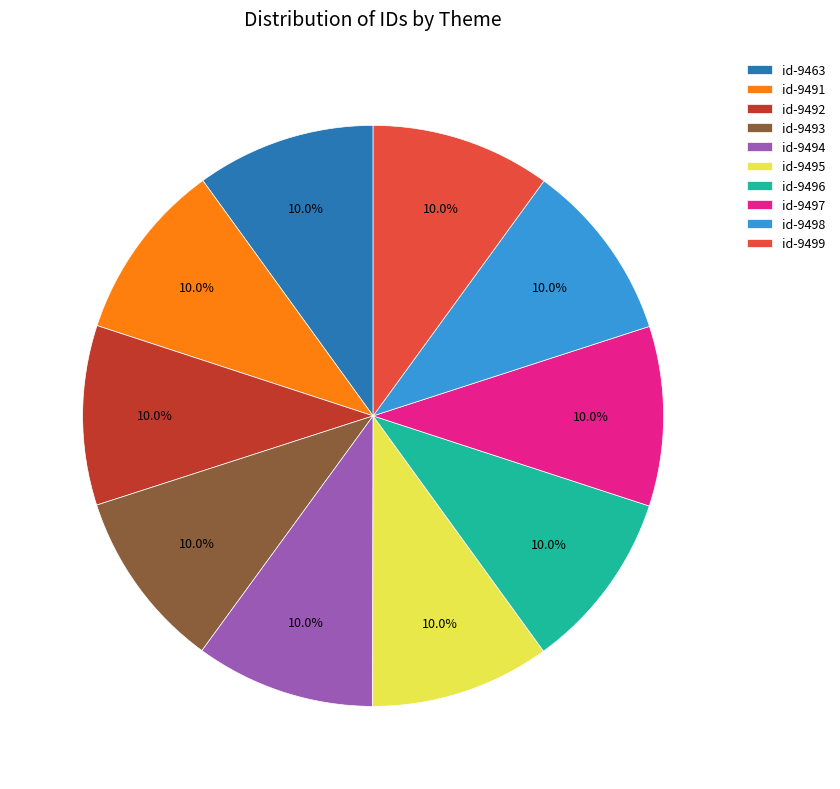

True or false: id-9498 accounts for 10% of the total.

True